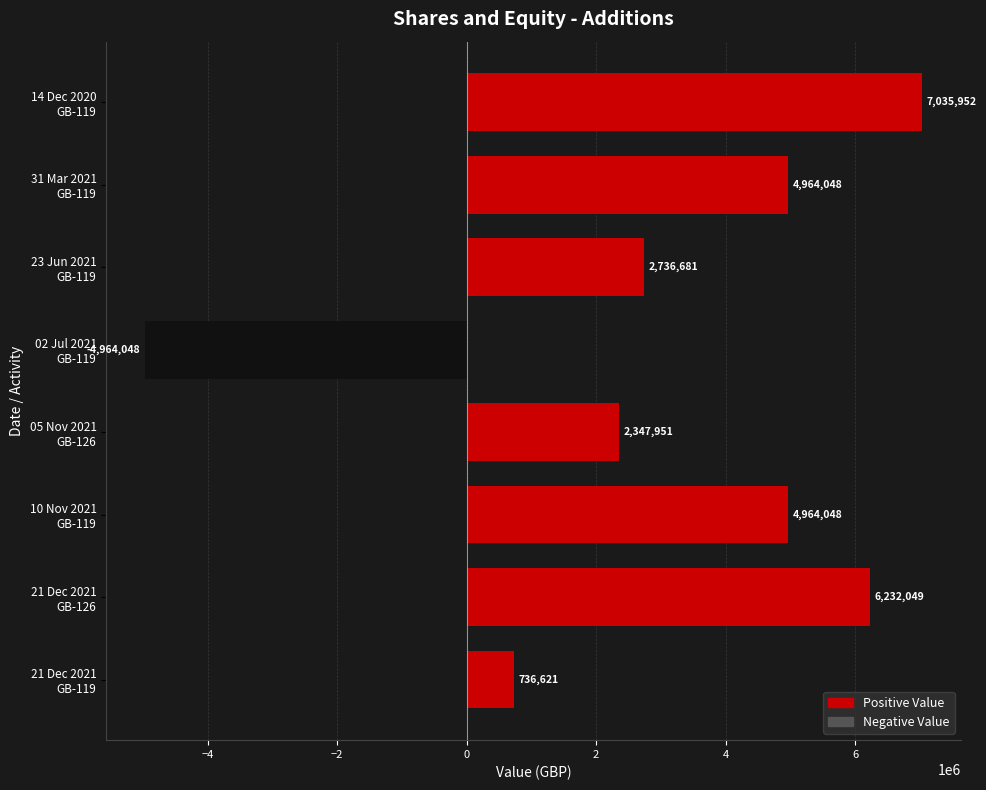

What is the minimum value shown in the chart?

-4964048